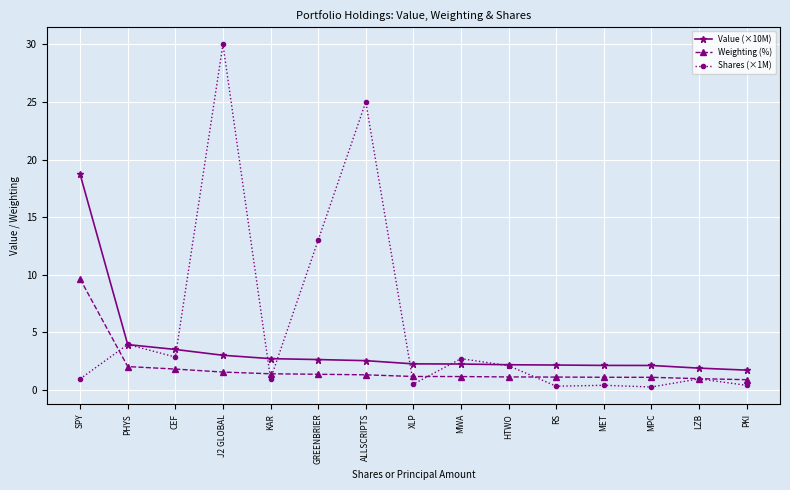

How many lines are shown in the chart?

3